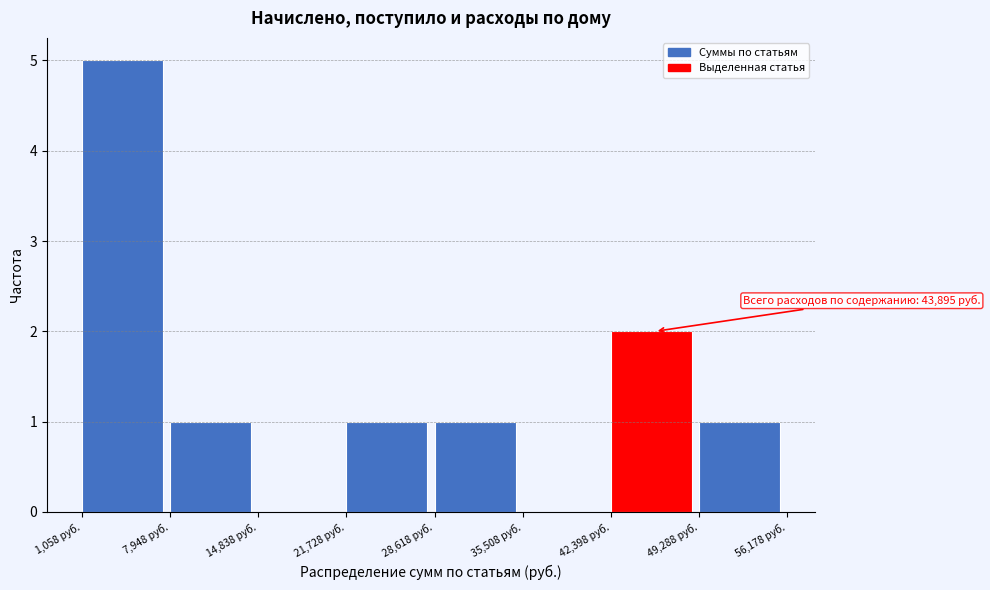

Which range on the x-axis has the tallest bar?

1000 to 8000